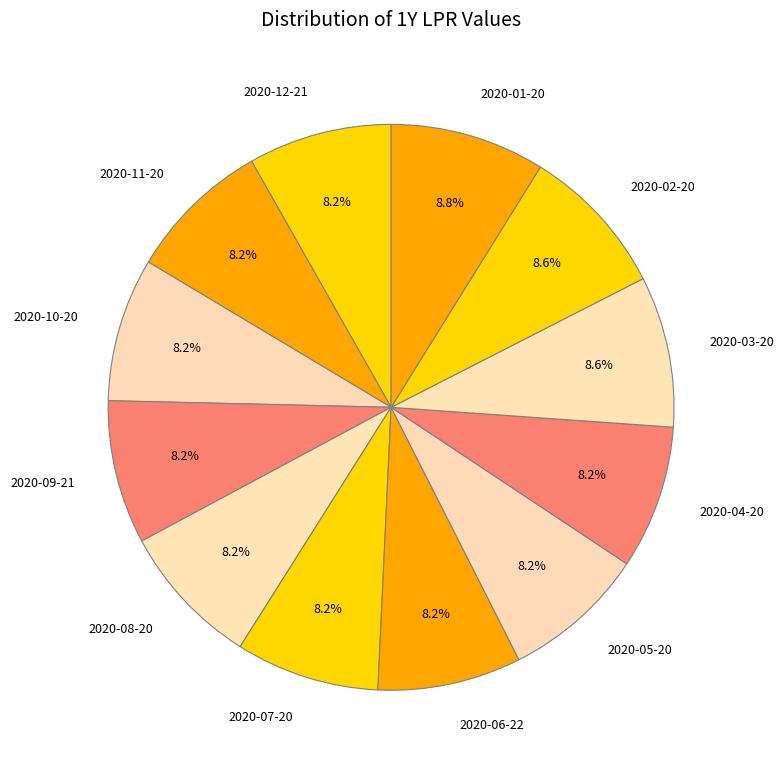

Do 2020-03-20 and 2020-04-20 together represent more than half of the pie?

No